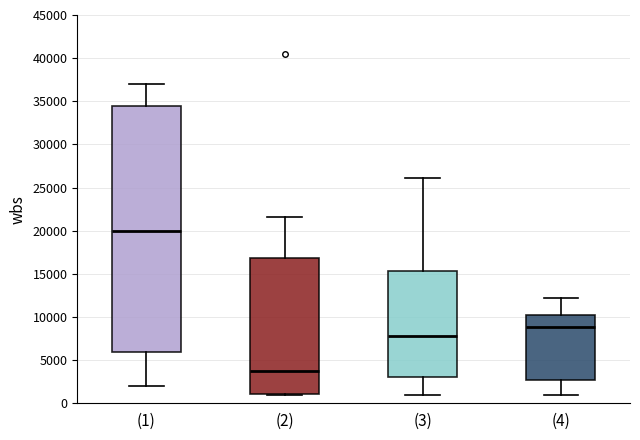

Reading left to right, transcribe this box plot: for each box, give where its median line is, the range the box spans, and where its two whiskers end, as read against the y-axis. The values are not printed on the chart, so give them approximately, as read against the axis.

(1): median 20000, box 6000 to 34500, whiskers 2000 to 37000
(2): median 3500, box 1000 to 17000, whiskers 1000 (just below the box's lower edge) to 21500
(3): median 7500, box 3000 to 15500, whiskers 1000 to 26000
(4): median 9000, box 2500 to 10500, whiskers 1000 to 12000